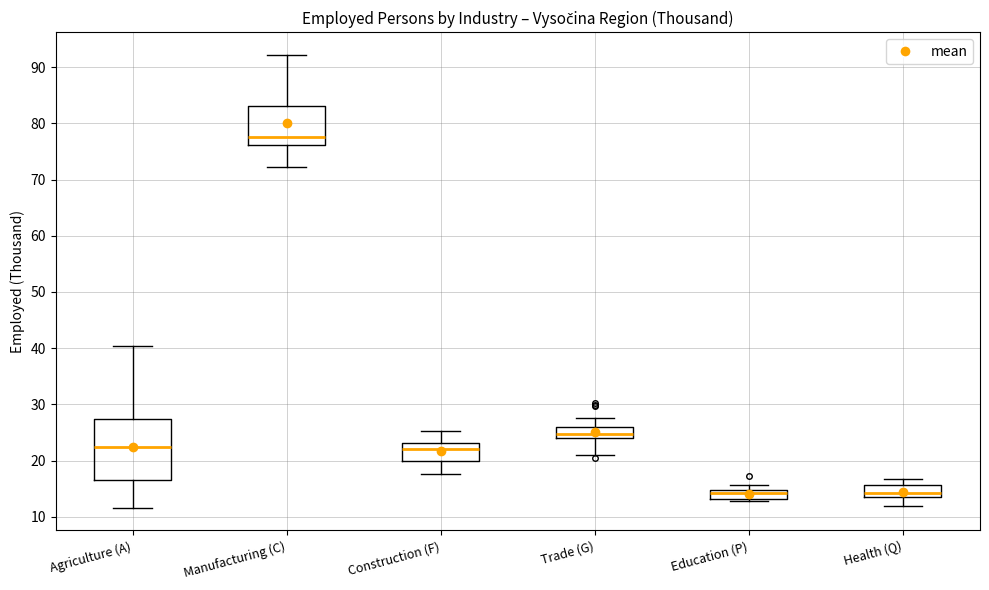

Comparing the boxes themselves (not the whiskers), which one is the tallest?

Agriculture (A)